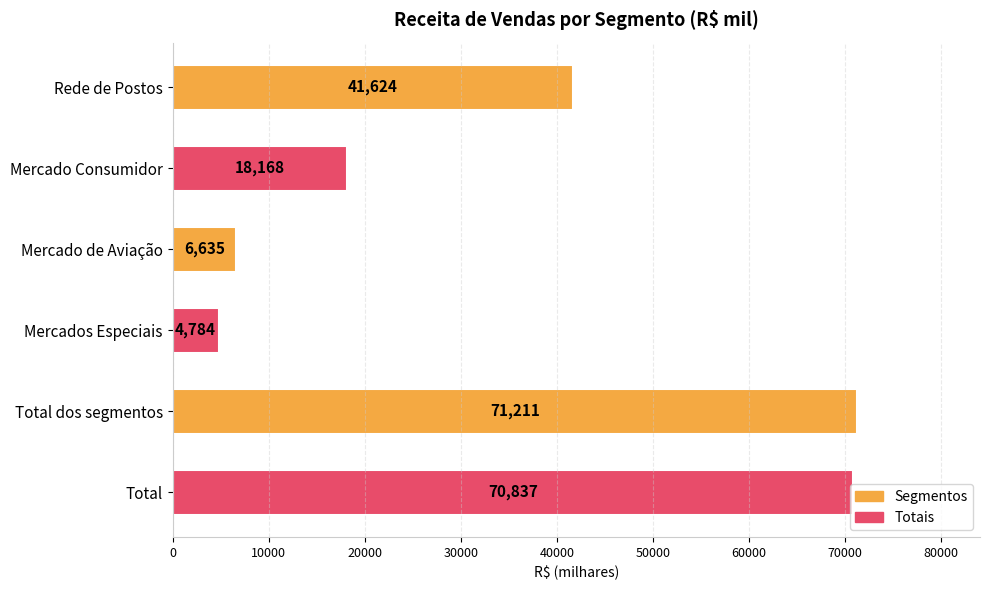

Does the chart contain any negative values?

No